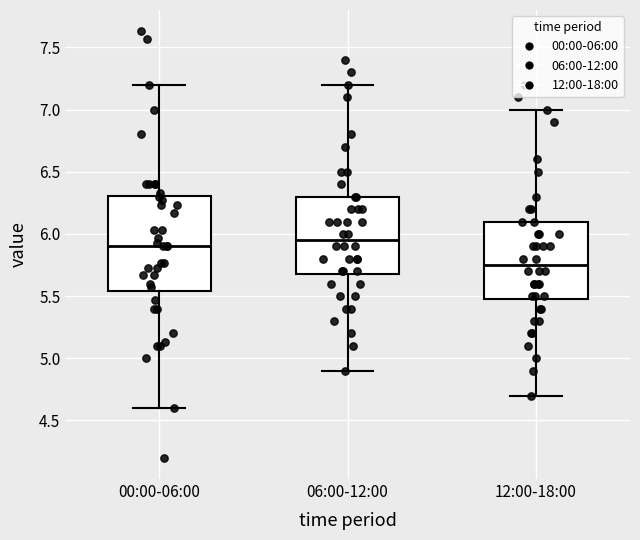

Reading left to right, read every box against the y-axis: the position of its median line, the range the box covers, and the ends of its whiskers. The values are not printed on the chart, so give them approximately, as read against the axis.

00:00-06:00: median 5.90, box 5.55 to 6.30, whiskers 4.60 to 7.20
06:00-12:00: median 5.95, box 5.70 to 6.30, whiskers 4.90 to 7.20
12:00-18:00: median 5.75, box 5.50 to 6.10, whiskers 4.70 to 7.00